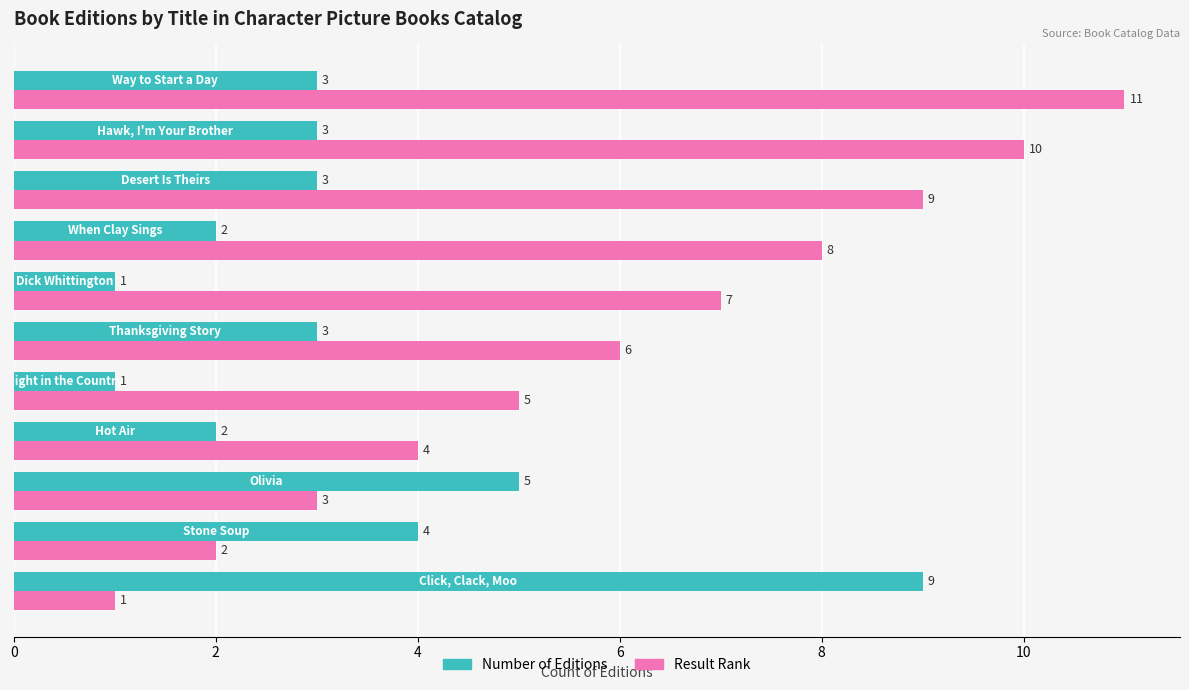

What is the sum of all Result Rank values?

66